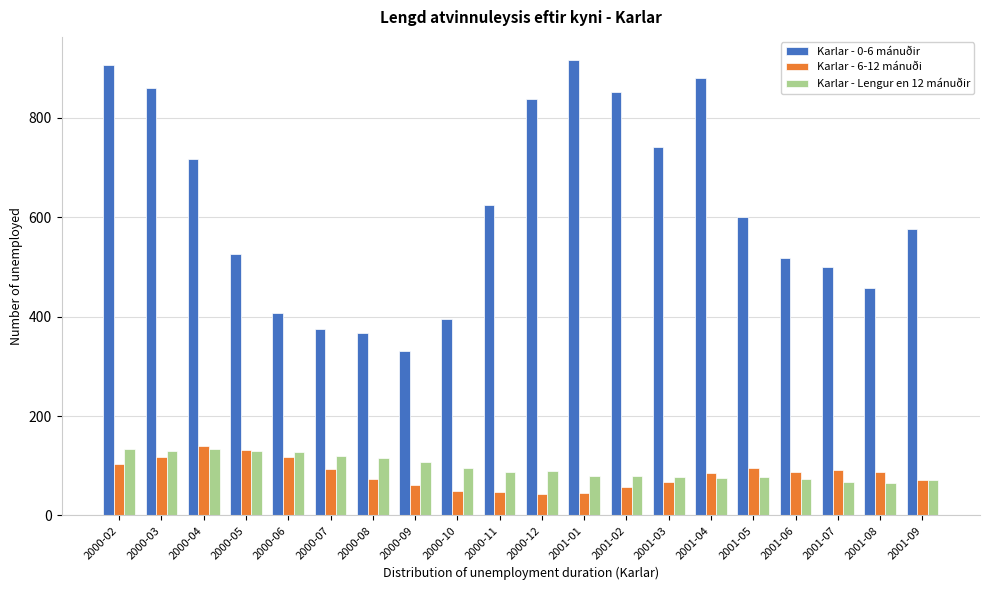

What is the minimum value for Karlar - Lengur en 12 mánuðir?

66